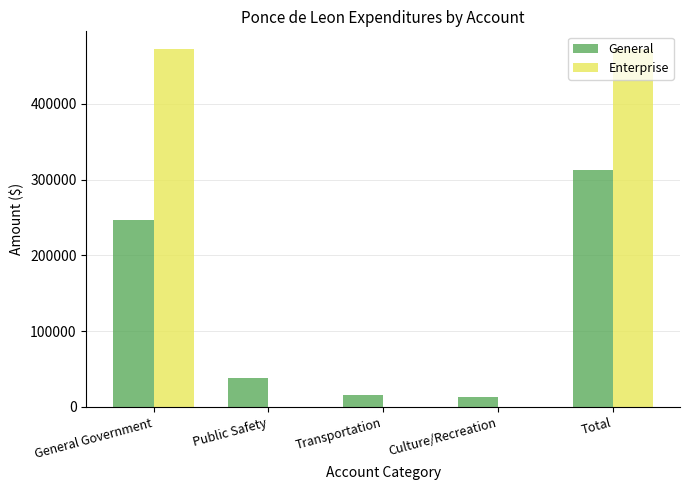

Reading right to left, list all the values displayed in this chart.

General: 312637	13266	15337	38024	246010
Enterprise: 472064	0	0	0	472064